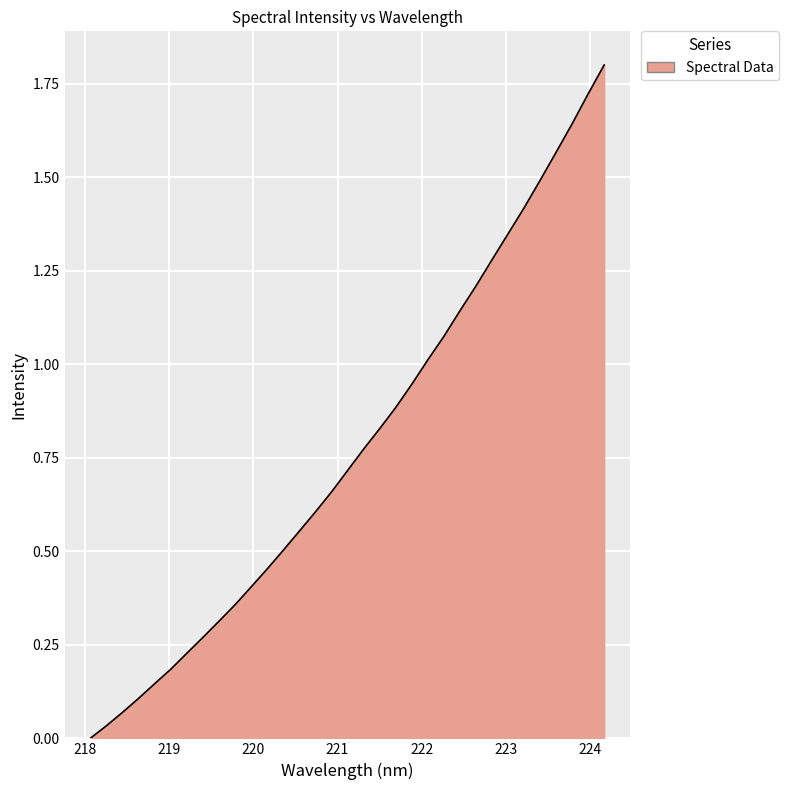

What is the difference between the maximum and minimum values?

1.8